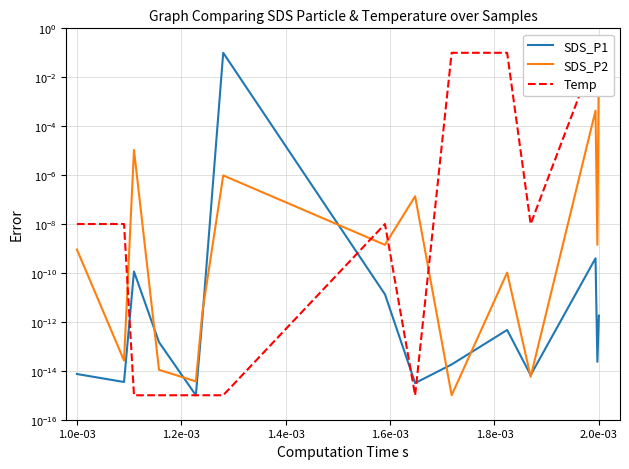

Rank the series by their maximum value, from lowest to highest.

SDS_P1, SDS_P2, Temp